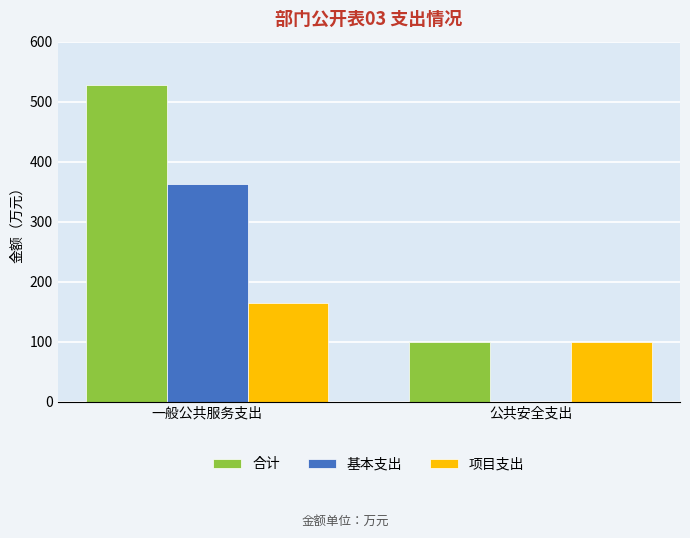

At which category is the sum across all series the highest?

一般公共服务支出